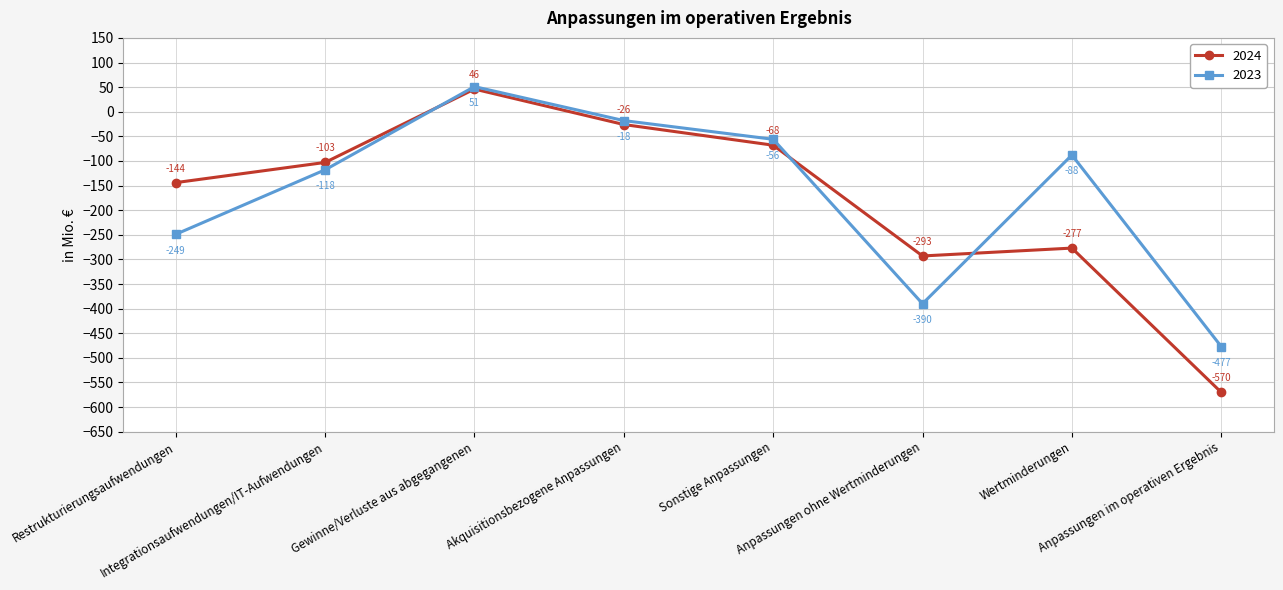

How many data points in 2023 are less than -88?

4